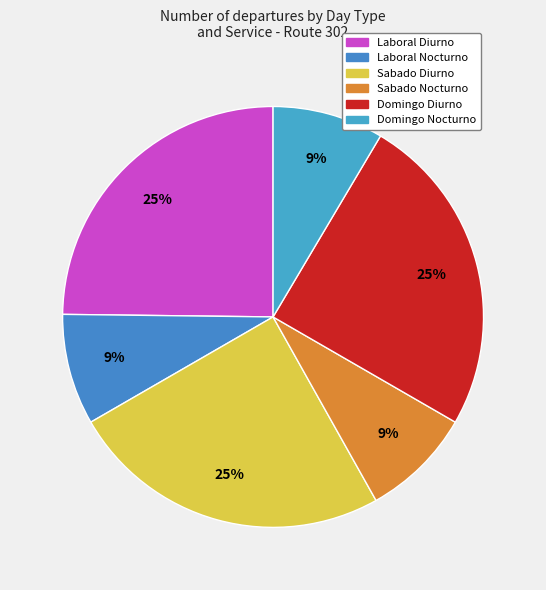

How many segments does this pie chart have?

6